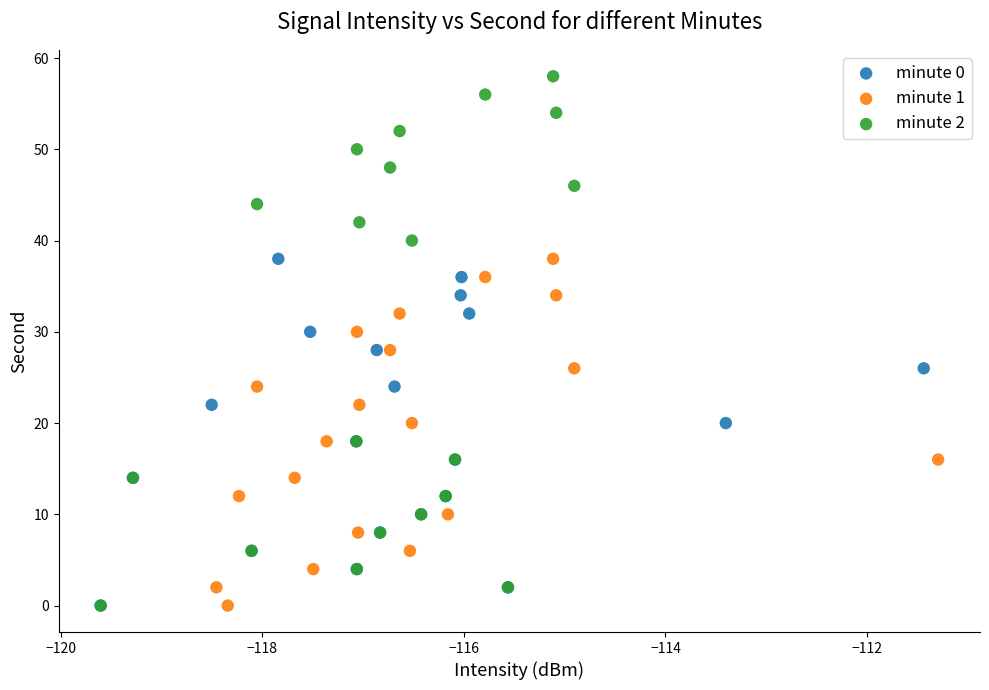

Which series reaches the maximum Y coordinate?

minute 2